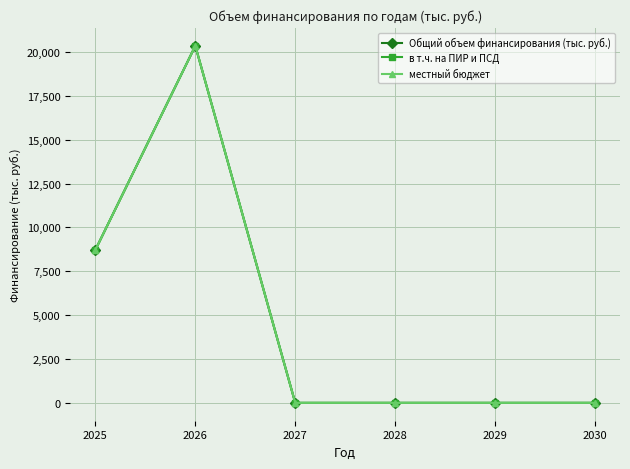

The value of в т.ч. на ПИР и ПСД at 2027 is 8113.9. True or false?

False